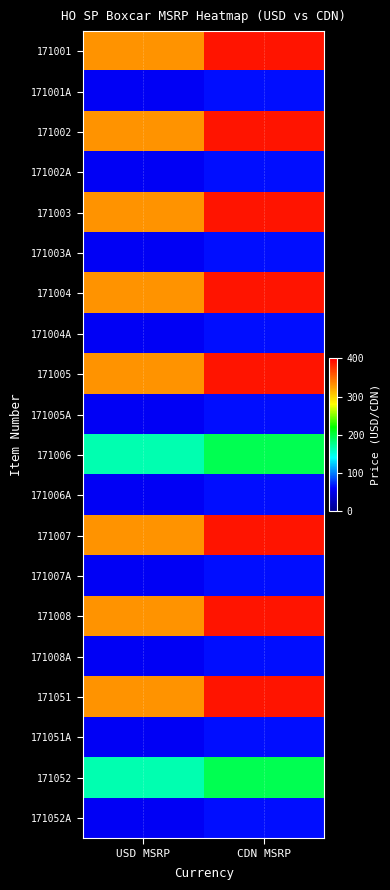

Rank the series at CDN MSRP from lowest to highest value.

171001A, 171002A, 171003A, 171004A, 171005A, 171006A, 171007A, 171008A, 171051A, 171052A, 171006, 171052, 171001, 171002, 171003, 171004, 171005, 171007, 171008, 171051